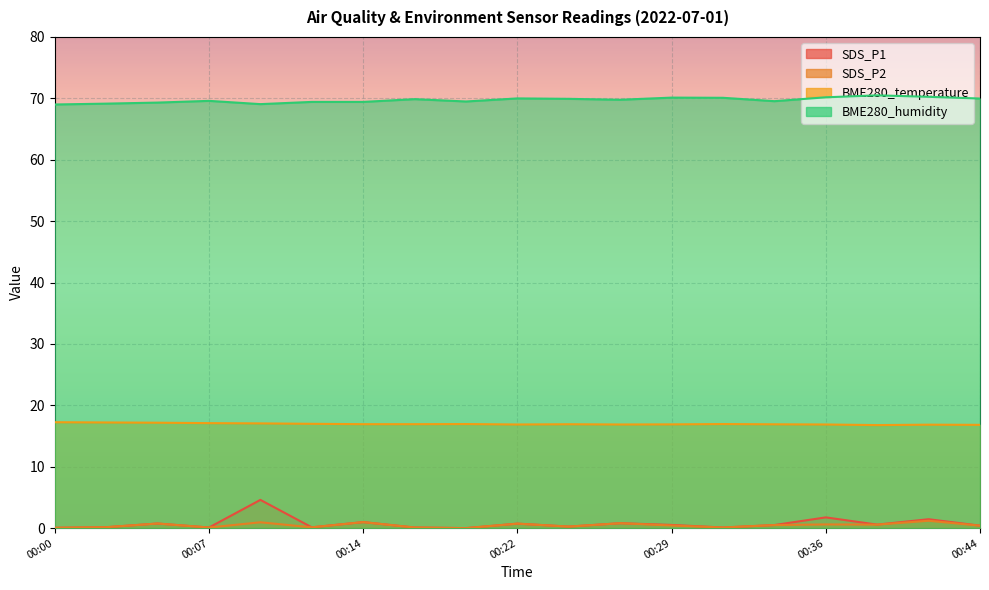

Where is the first local minimum for BME280_humidity?

00:09